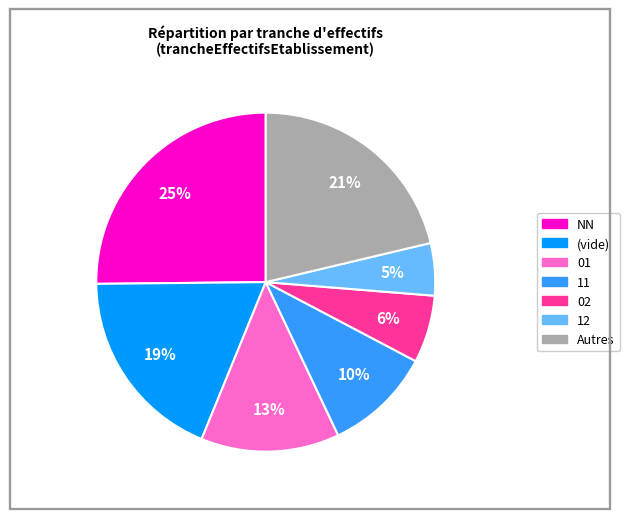

Is there any slice that represents more than half of the pie?

No